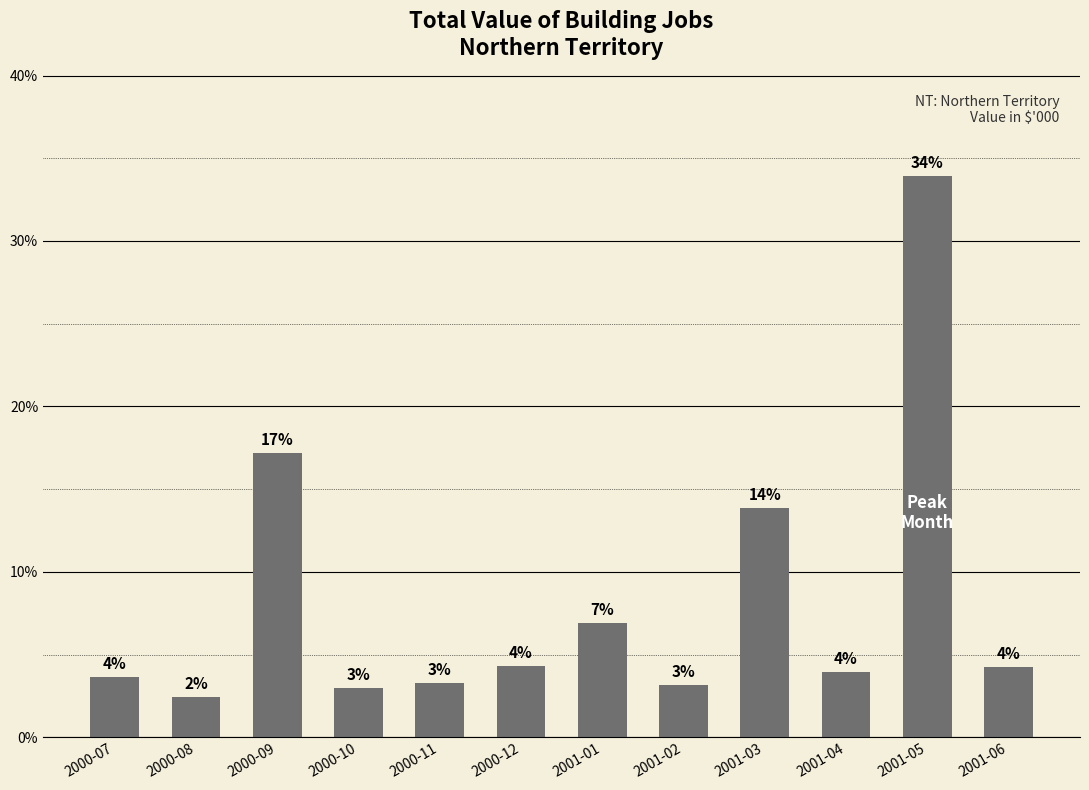

What is the change in value from 2000-11 to 2001-03?

+10.6